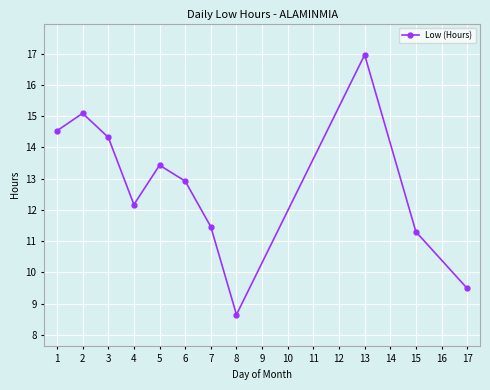

What is the difference between the maximum and second lowest values?

7.5